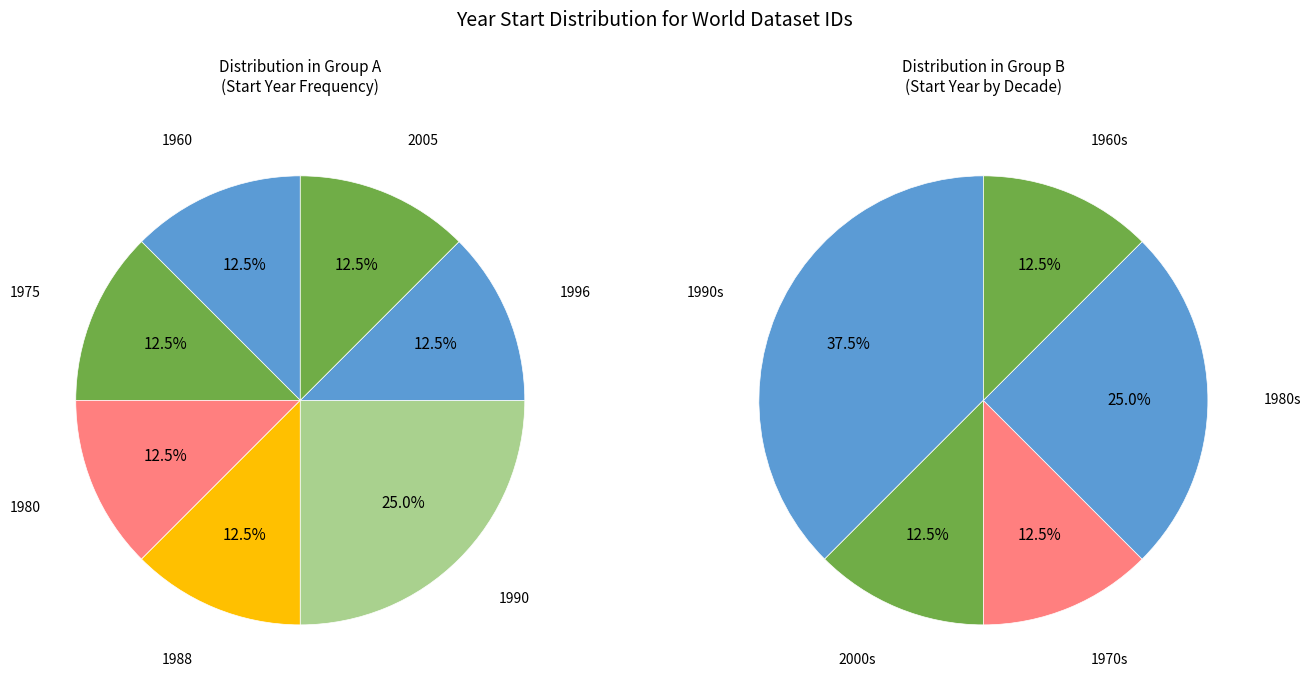

To the nearest percent, what percentage of the pie is WLD_1960-2010_FDS?

12%